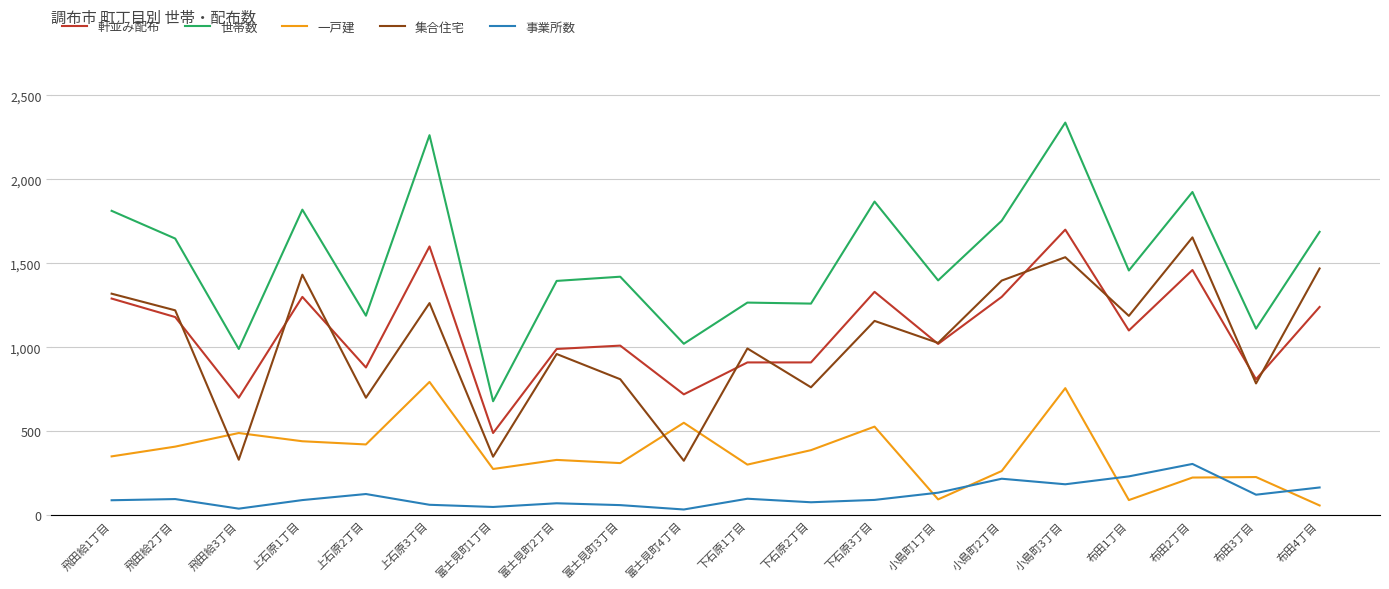

How many intersections are there between 事業所数 and 一戸建?

5